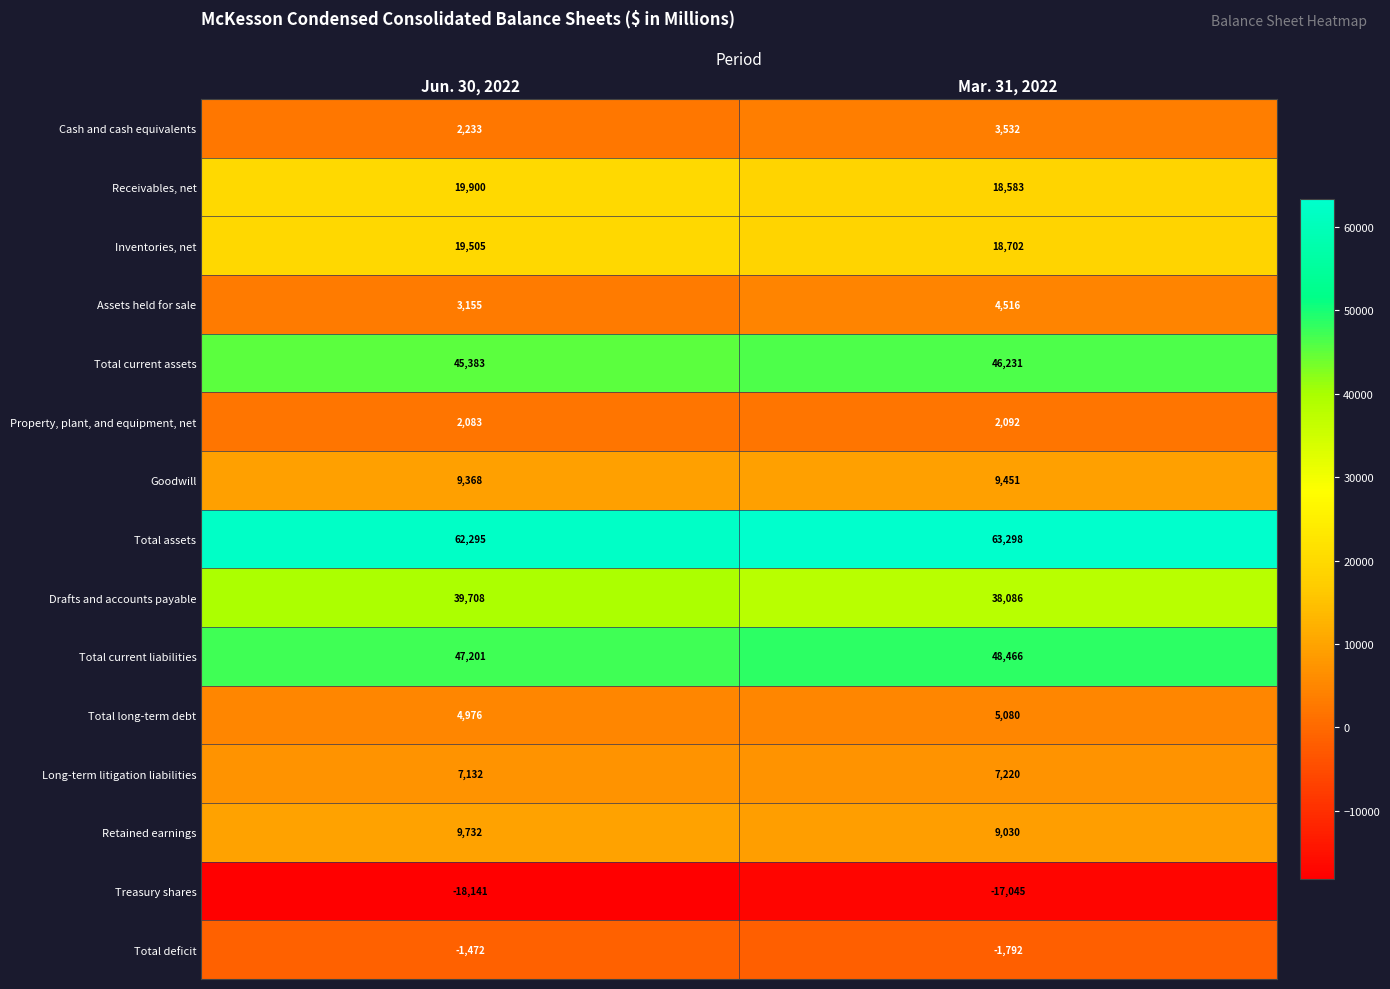

Rank the series by their maximum value, from highest to lowest.

Total assets, Total current liabilities, Total current assets, Drafts and accounts payable, Receivables, net, Inventories, net, Retained earnings, Goodwill, Long-term litigation liabilities, Total long-term debt, Assets held for sale, Cash and cash equivalents, Property, plant, and equipment, net, Total deficit, Treasury shares